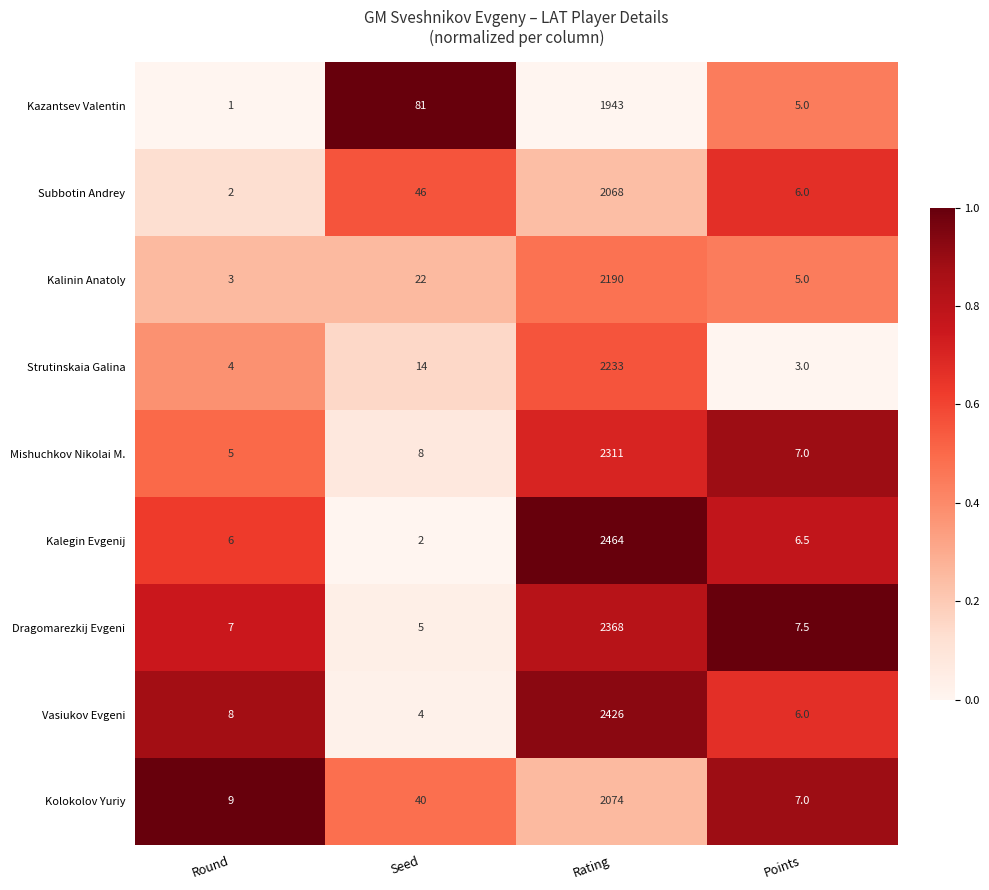

The value of Subbotin Andrey at Seed is 77.3. True or false?

False